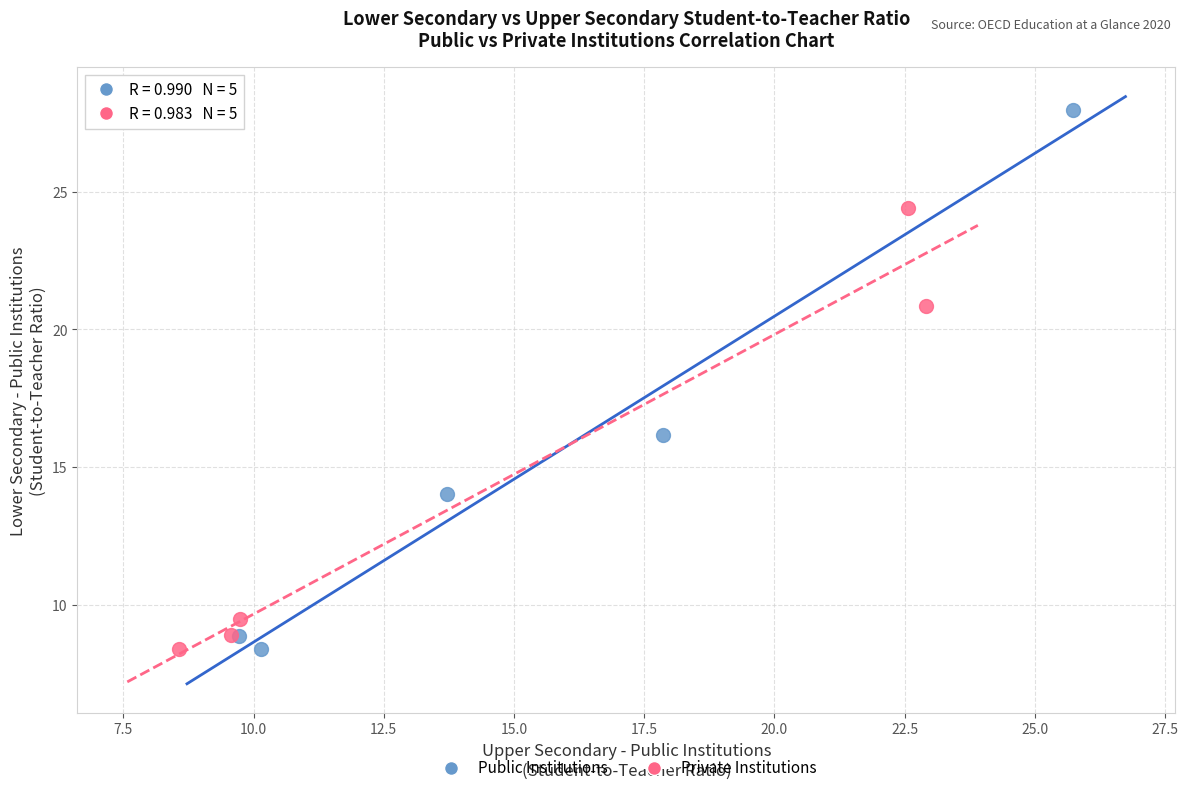

Which series contains the highest Y value?

Public Institutions